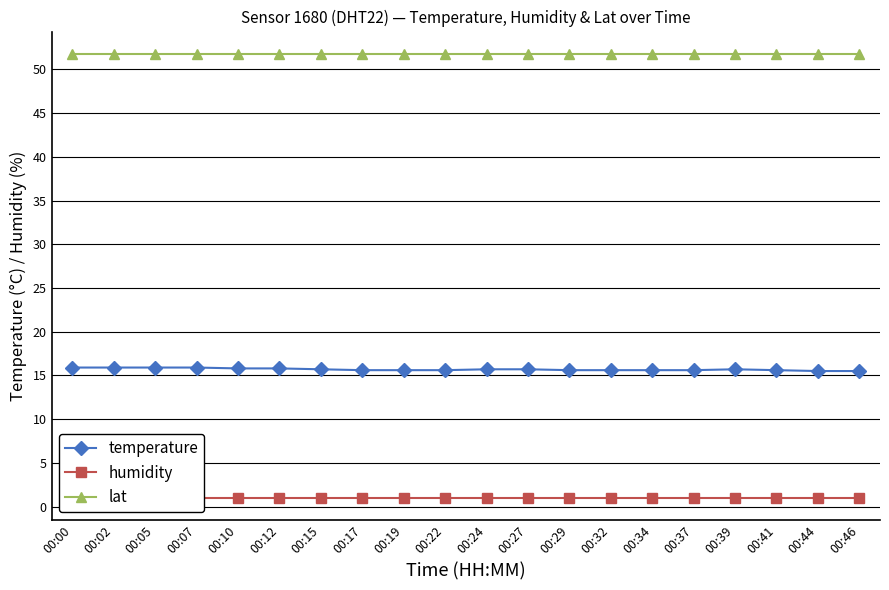

The temperature series shows 7.2 at 00:07. True or false?

False